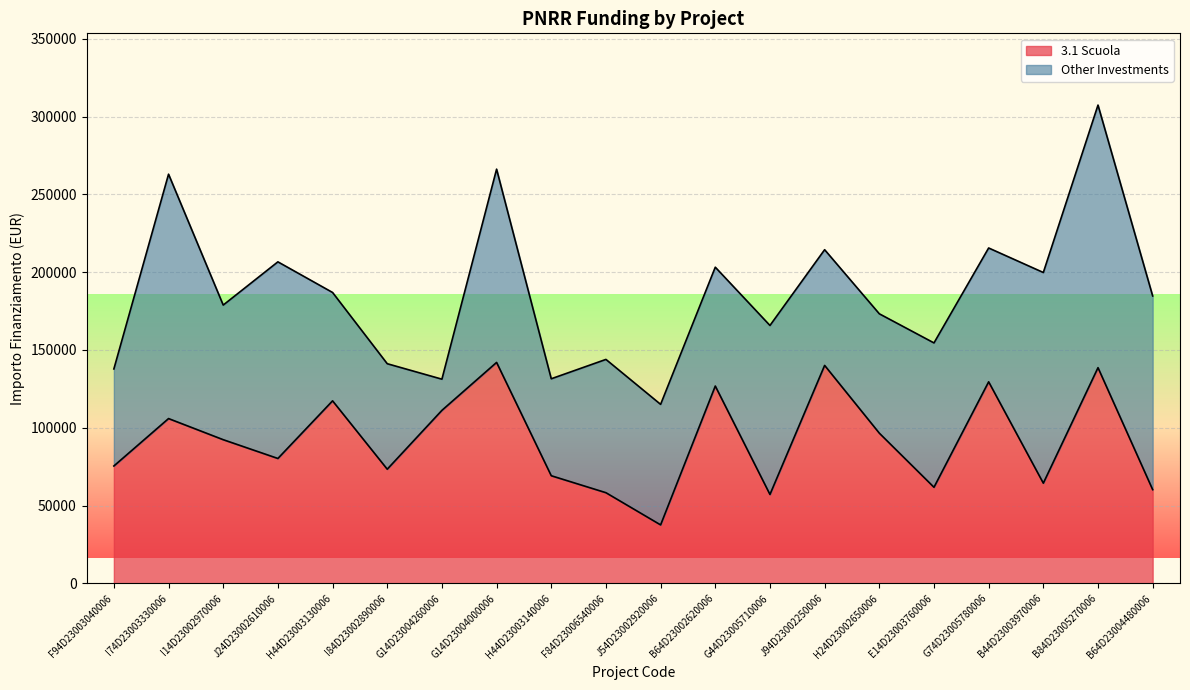

How many points are higher than both their immediate neighbors (excluding endpoints)?

7